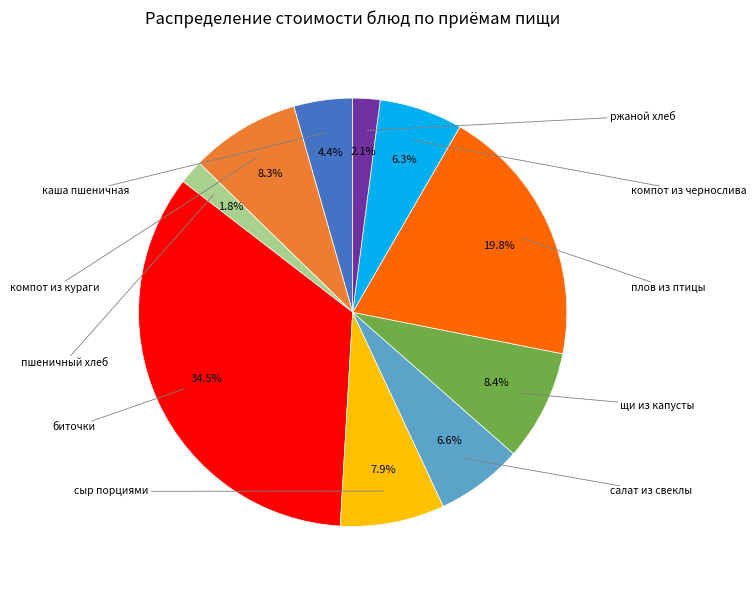

Is there a majority slice in this chart?

No